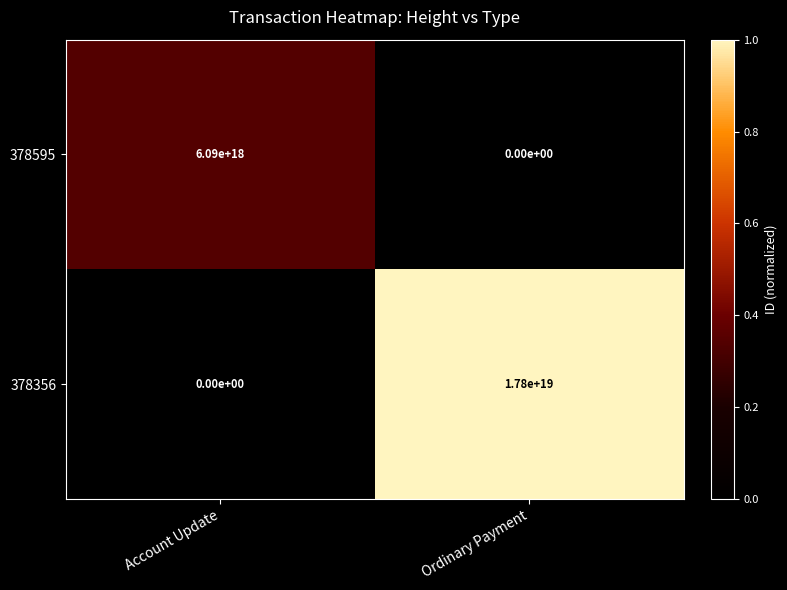

Which series has the largest total across all categories?

378356